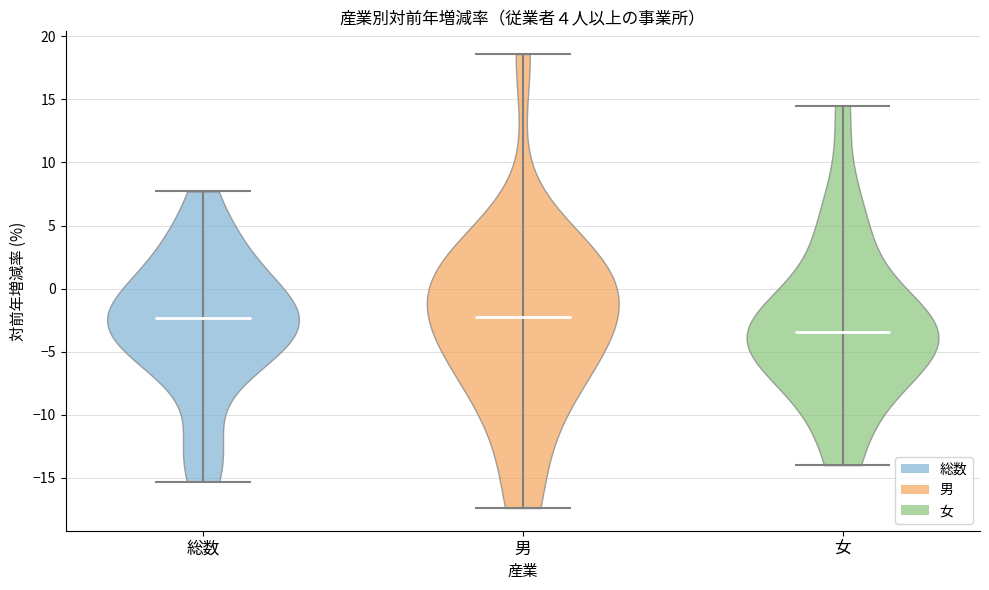

Which violin has the lowest median line?

女